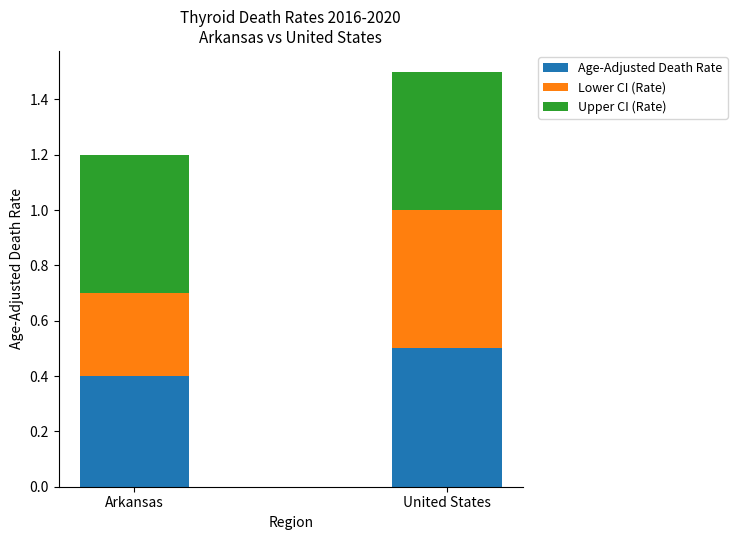

True or false: Age-Adjusted Death Rate has a value of 0.5 at United States.

True